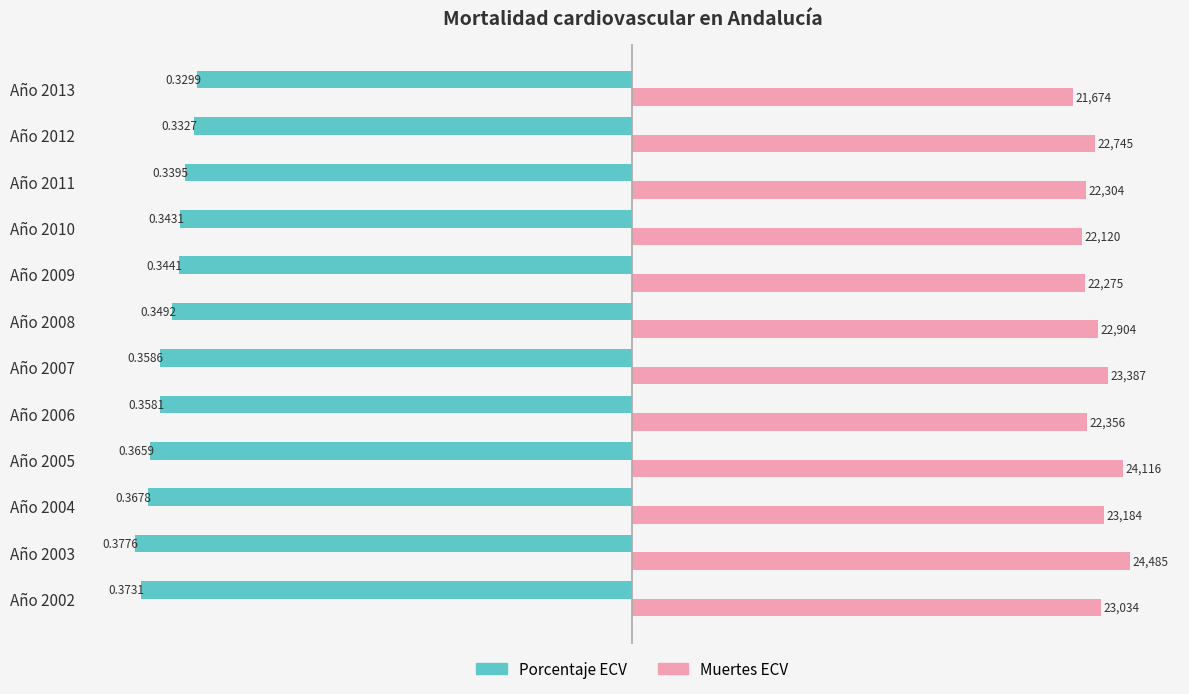

Is it true that Porcentaje ECV equals -0.4 at Año 2005?

True